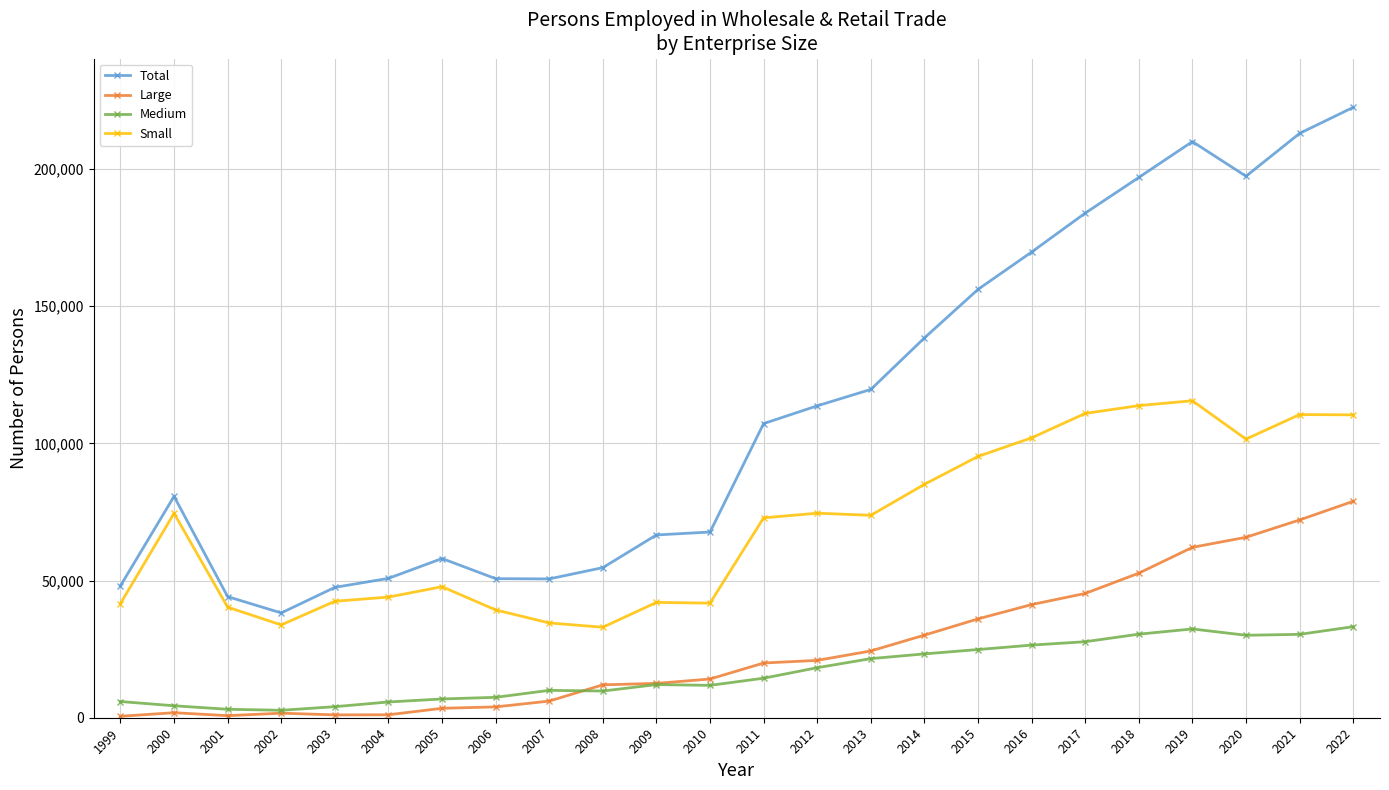

What is the maximum value for Total?

222427.0